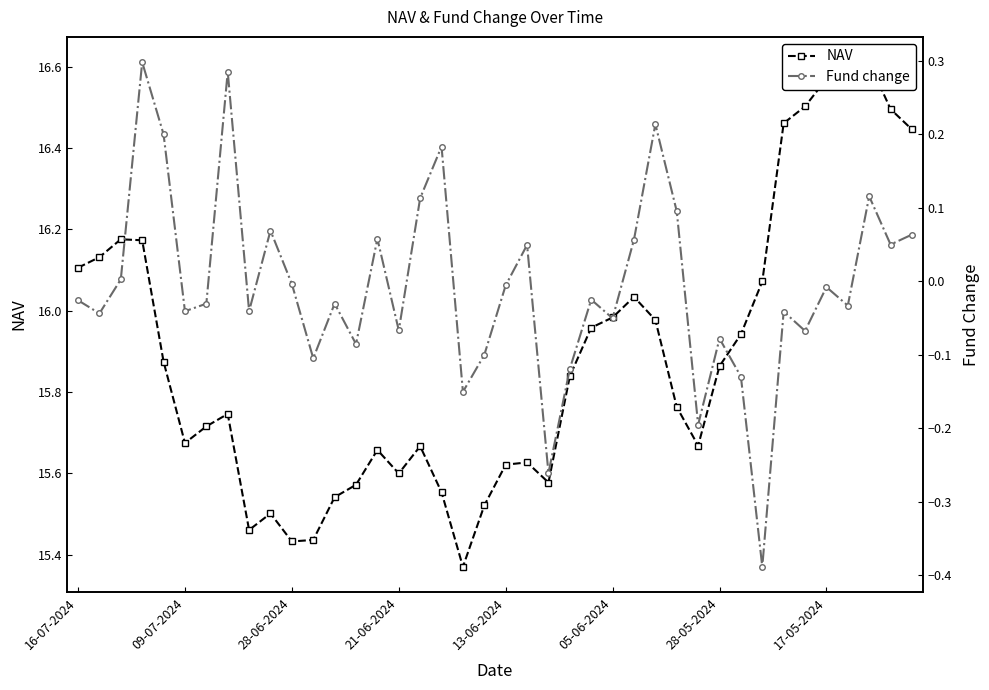

At which label is Fund change closest to 0?

28-06-2024